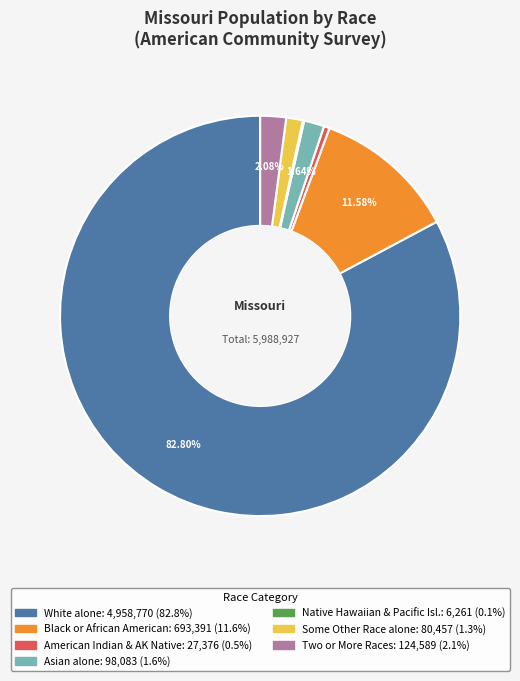

Is there any slice that represents more than half of the pie?

Yes